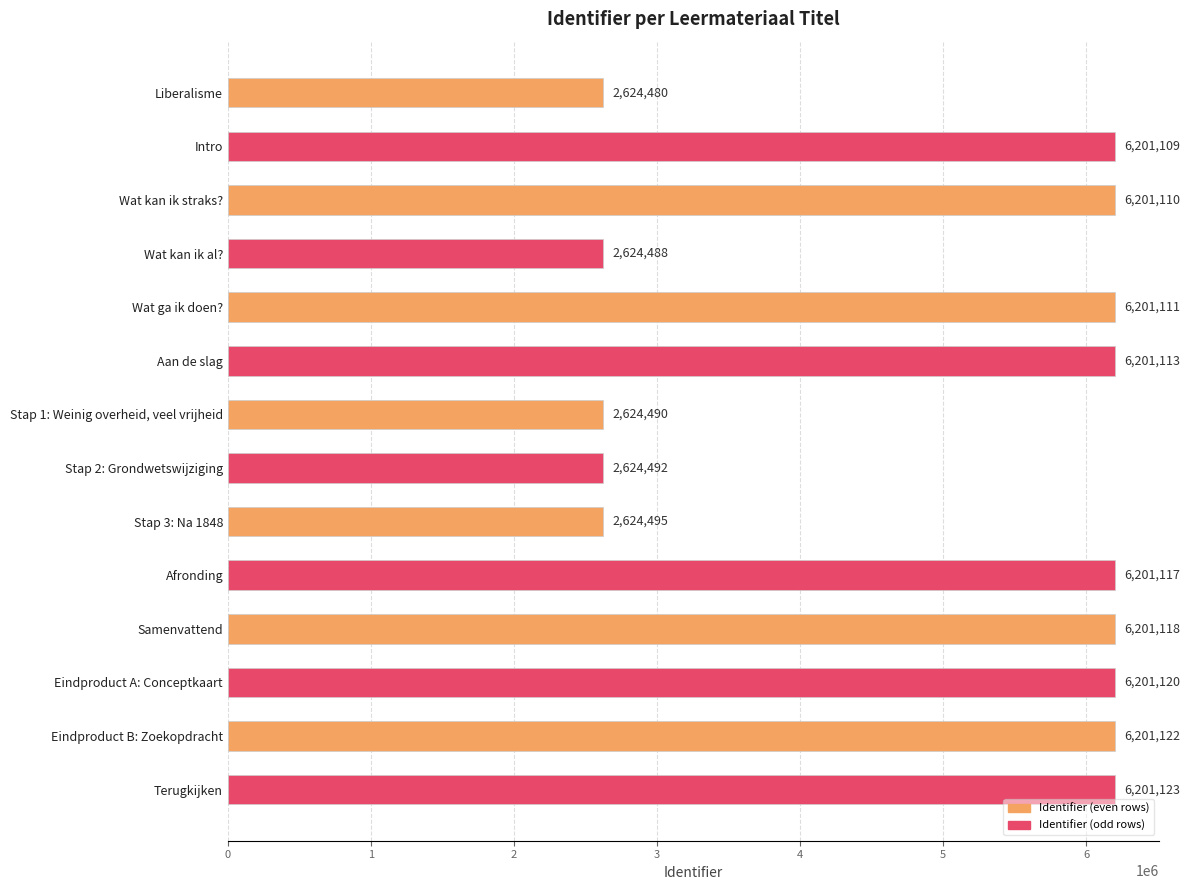

How many values are below 6201111?

7